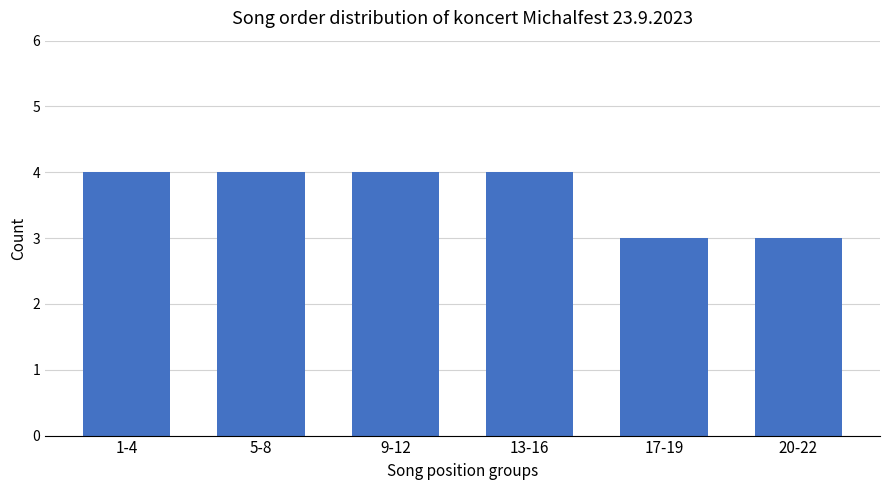

Reading left to right, extract all data points from this chart.

4	4	4	4	3	3